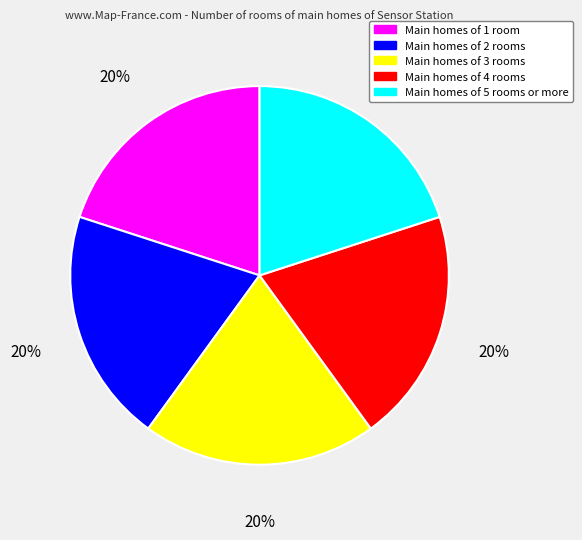

Approximately how many times larger is the value at Main homes of 5 rooms or more compared to Main homes of 3 rooms?

1.0